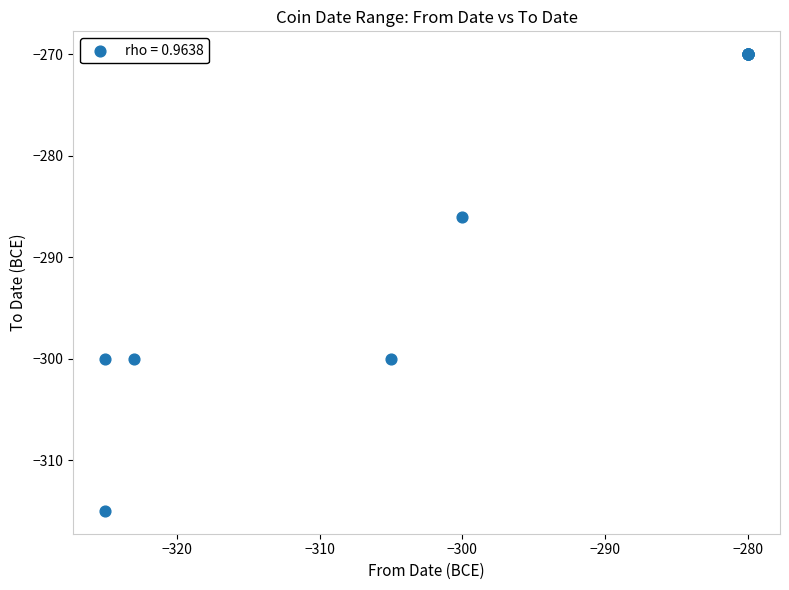

What Y value in the scatter plot is closest to -292?

-286